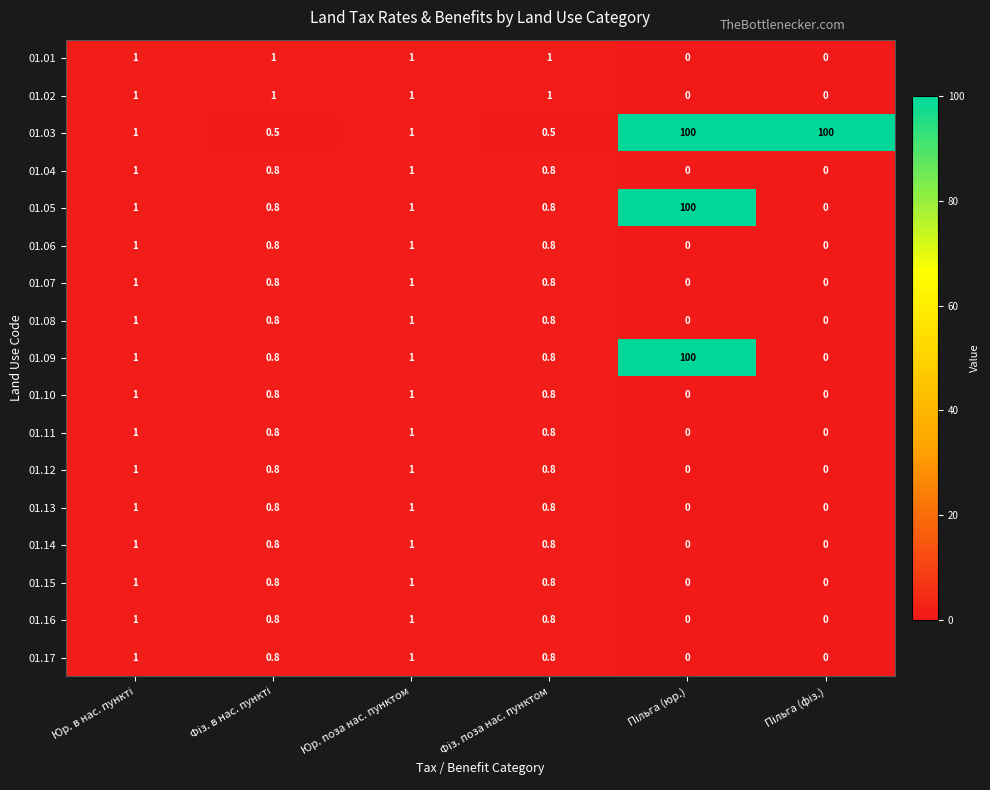

Which series has the largest total across all categories?

01.03